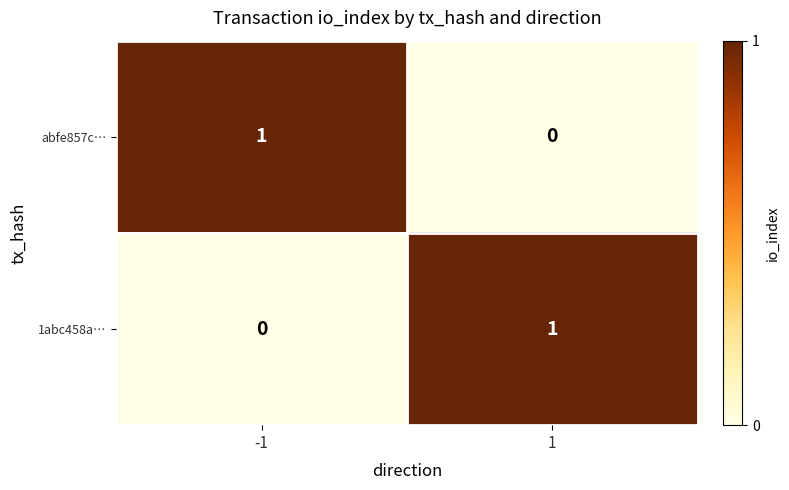

True or false: 1abc458a… has a value of 1 at 1.

True